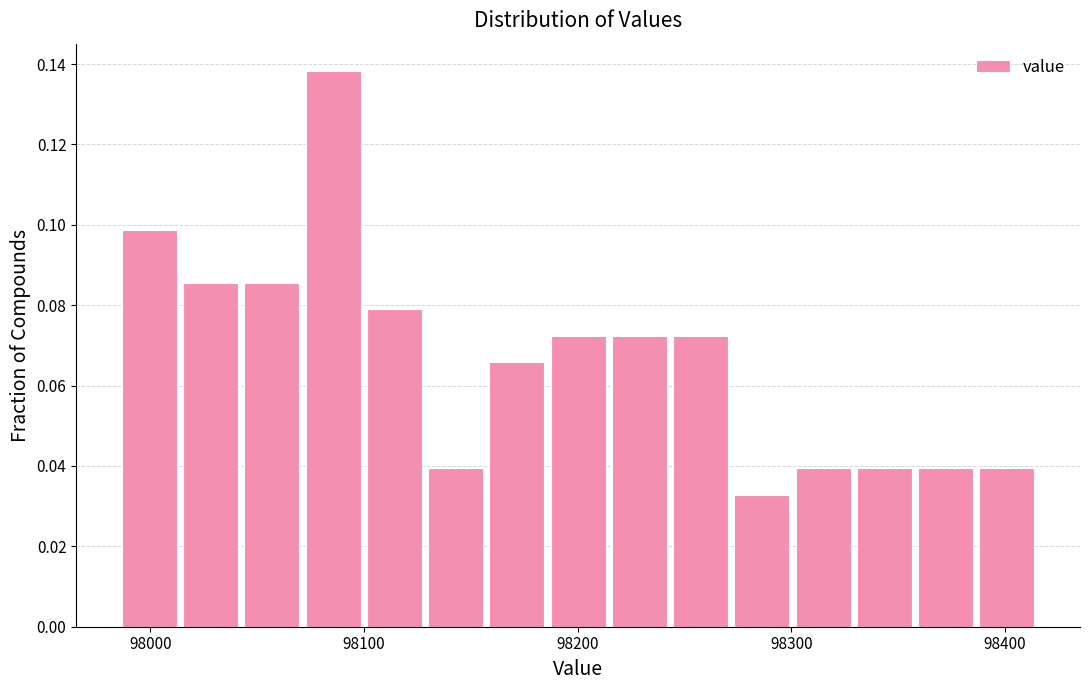

Around what value on the x-axis is the tallest bar? Give the approximate position of its centre, as read against the axis.

98090